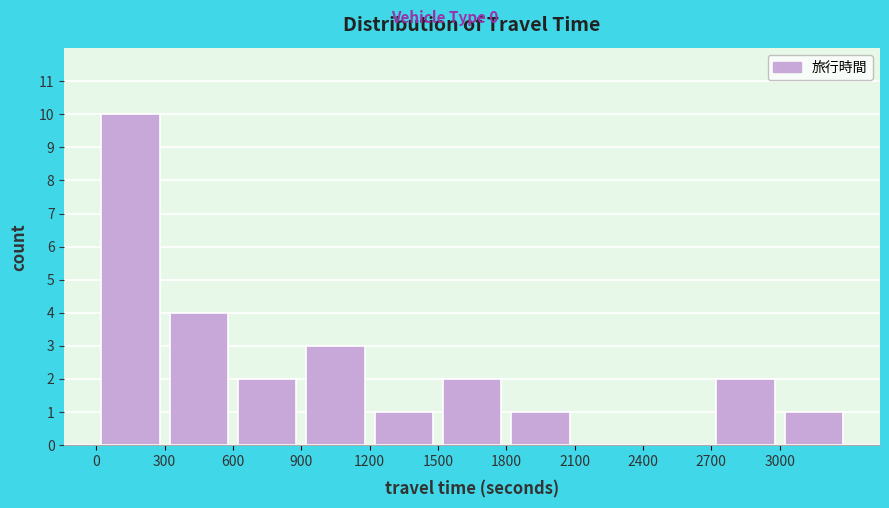

What is the height of the bar covering 1200 to 1500 on the x-axis? The values are not printed on the chart, so give them approximately, as read against the axis.

1